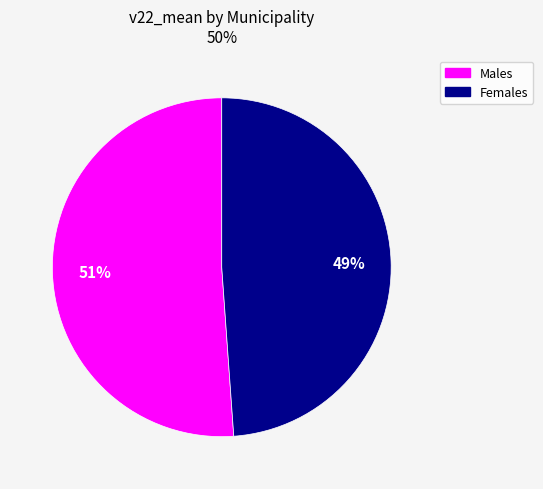

To the nearest percent, what is the difference between the largest and smallest slice percentages?

2%